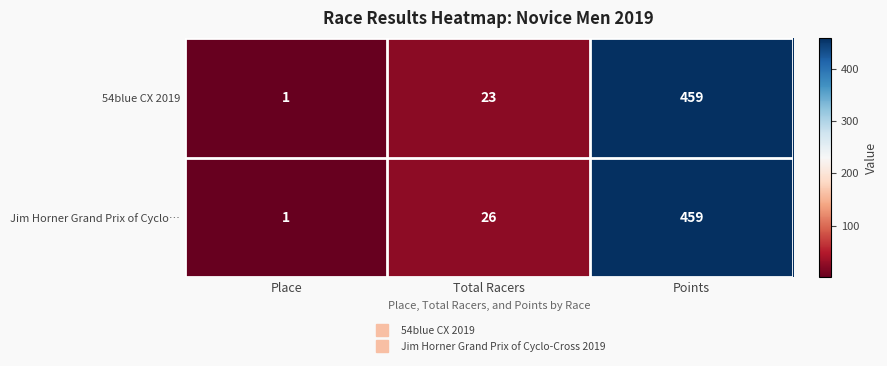

Rank the series at Total Racers from lowest to highest value.

54blue CX 2019, Jim Horner Grand Prix of Cyclo…